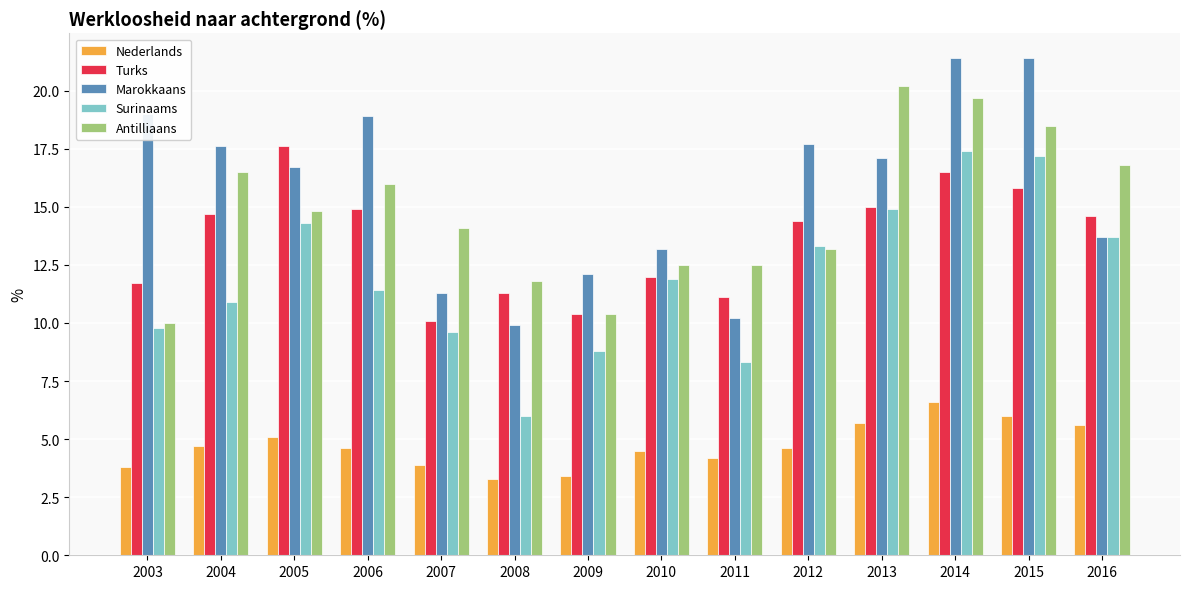

What is the maximum value for Turks?

17.6